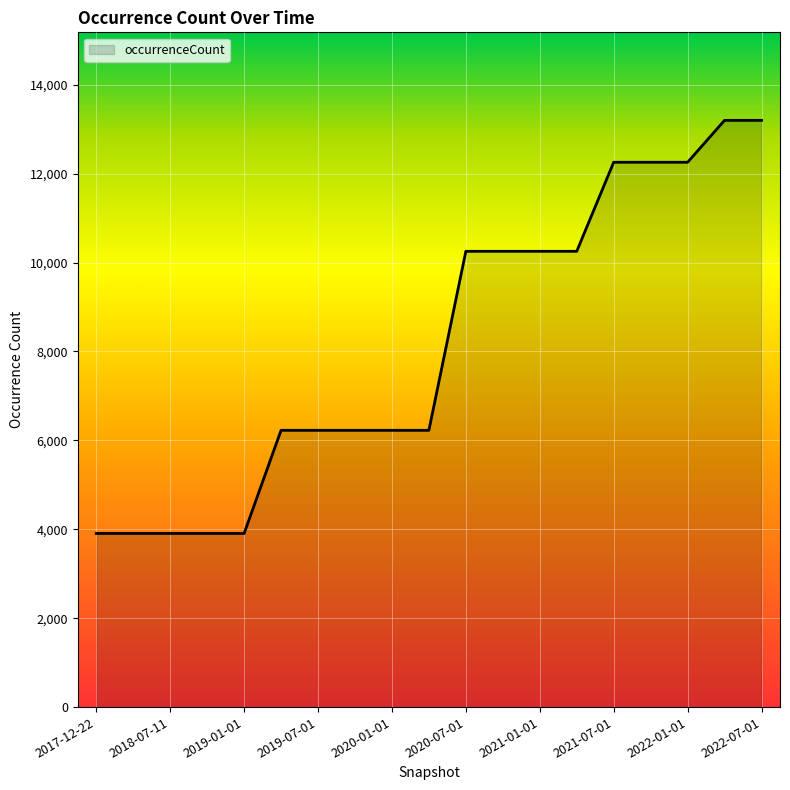

Does the chart display data point markers on the line(s)?

No